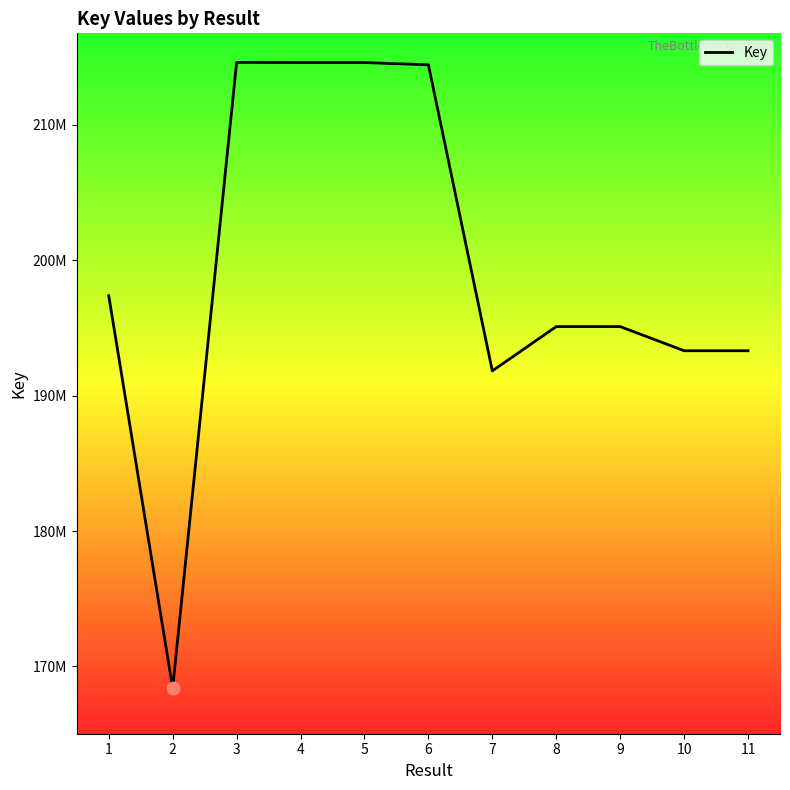

Which has a higher value, 10 or 4?

4